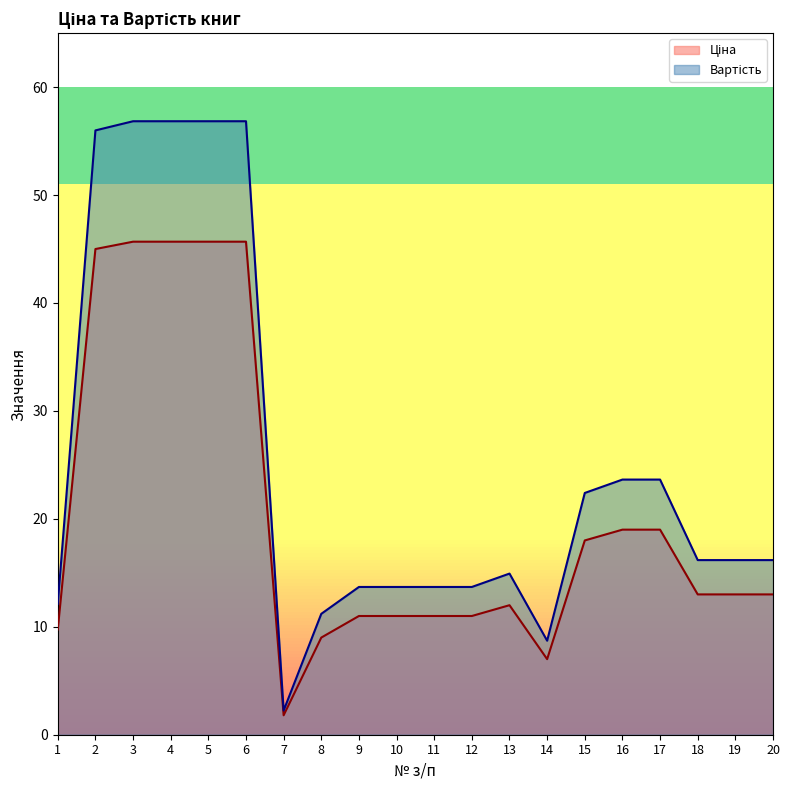

What is the total value across all series at 7?

4.0